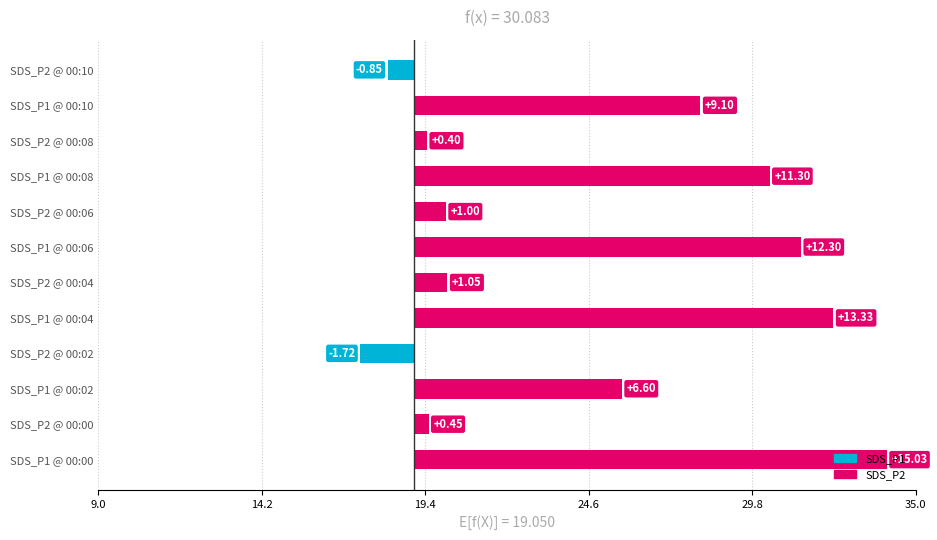

What is the value of the SDS_P2 bar at the 4th from the left?

20.1